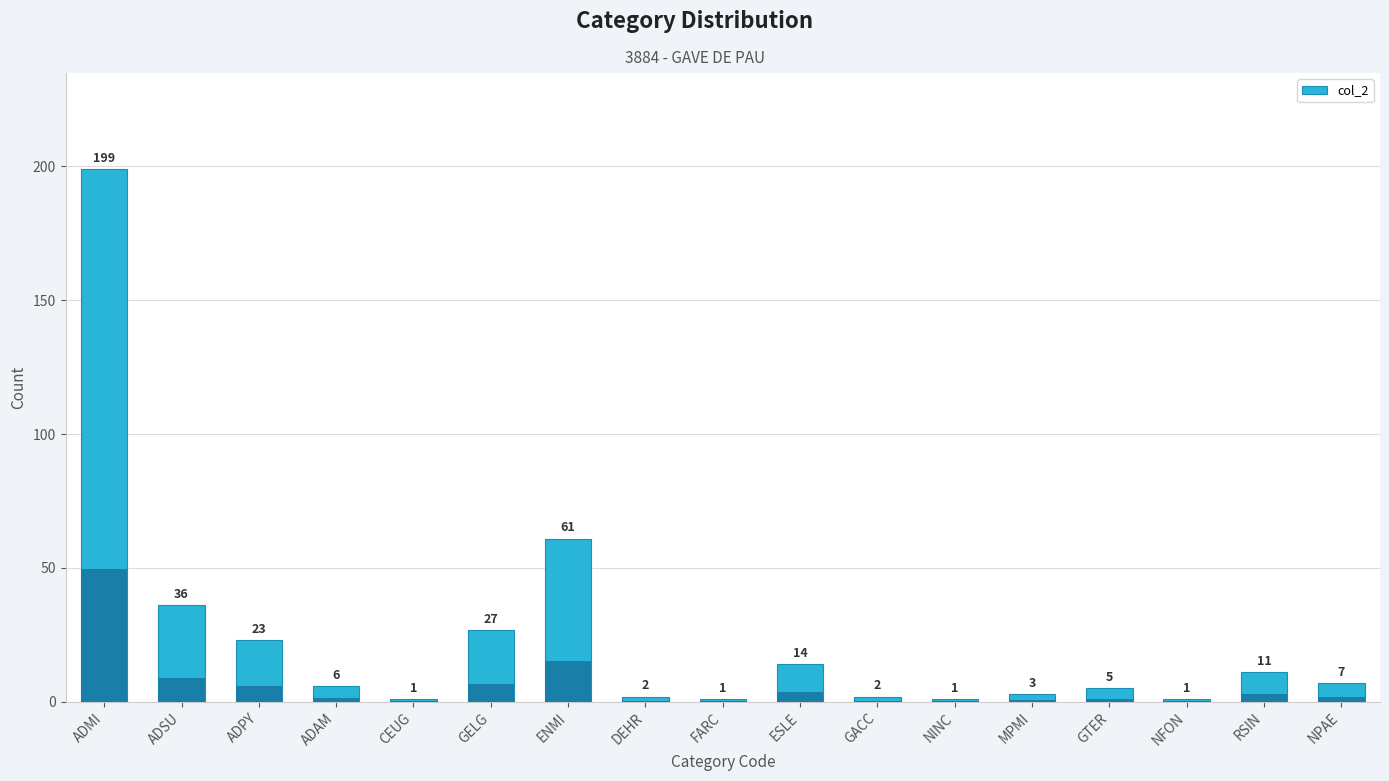

What is the difference between the maximum and minimum values?

198